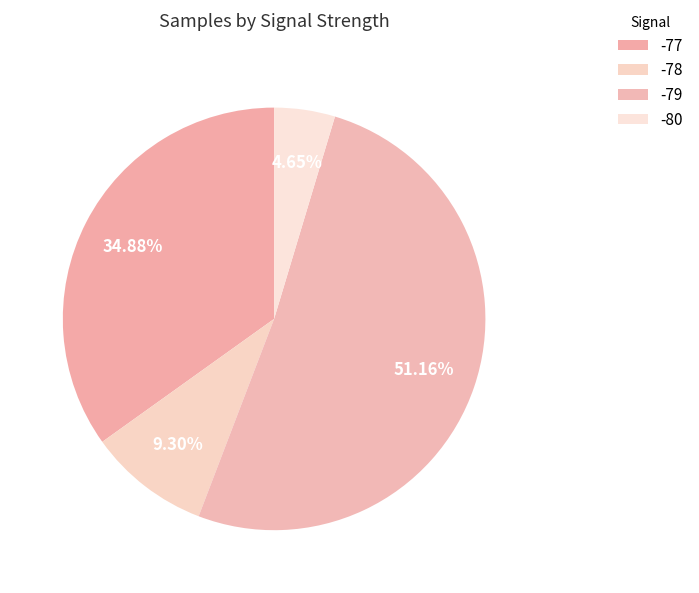

How many slices are in this pie chart?

4